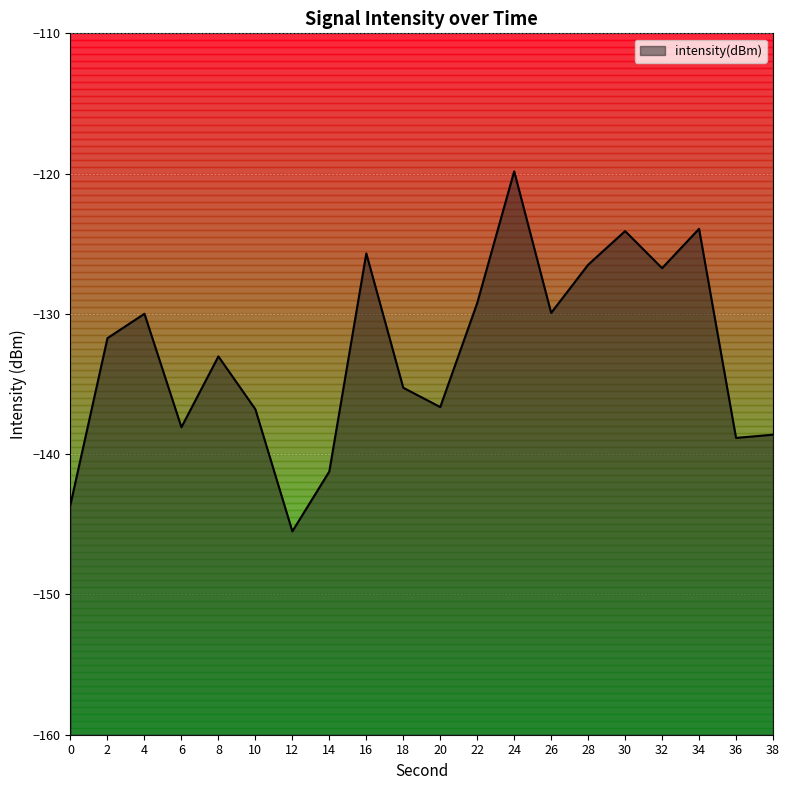

Reading right to left, what are all the values shown in this chart?

38=-138.6	36=-138.8	34=-123.9	32=-126.7	30=-124.1	28=-126.5	26=-129.9	24=-119.8	22=-129.2	20=-136.6	18=-135.3	16=-125.7	14=-141.2	12=-145.5	10=-136.8	8=-133.0	6=-138.1	4=-130.0	2=-131.7	0=-143.6